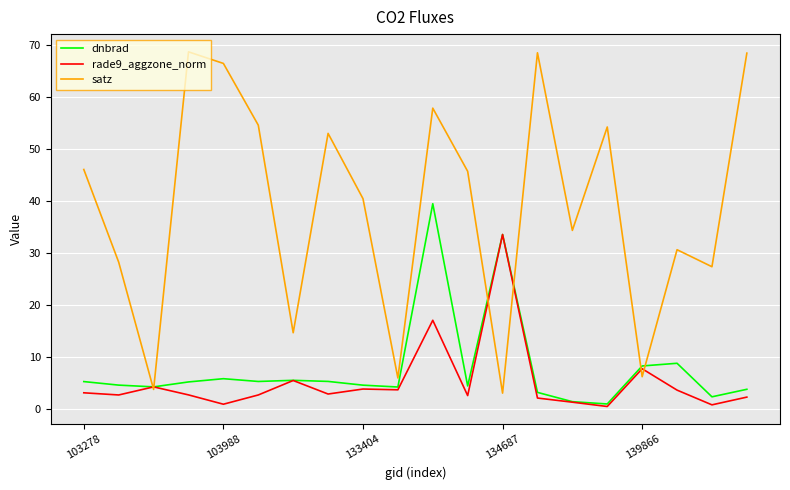

Which series has the largest range (max minus min)?

satz